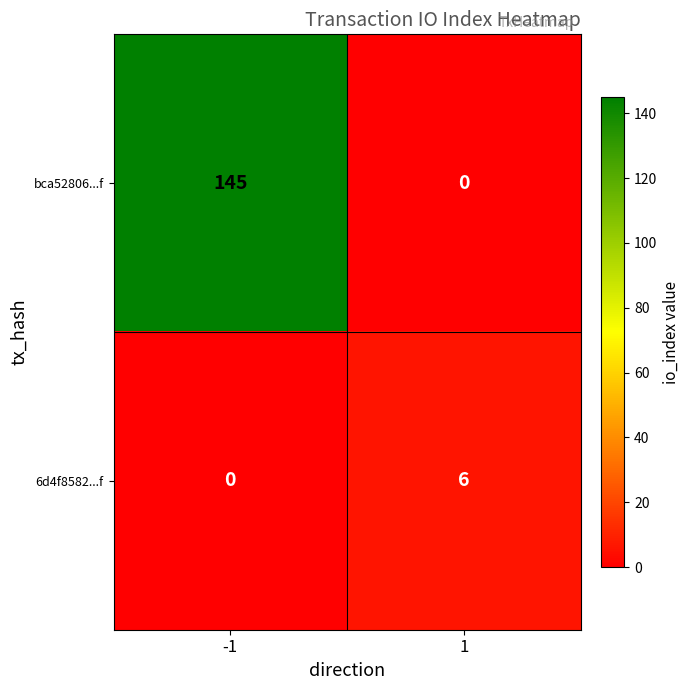

What is the sum of all bca52806...f values?

145